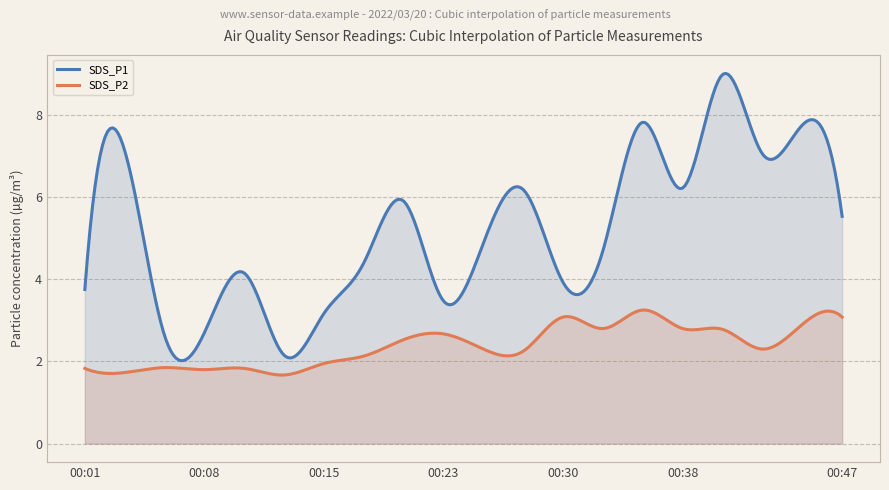

How many categories are shown in the chart?

300